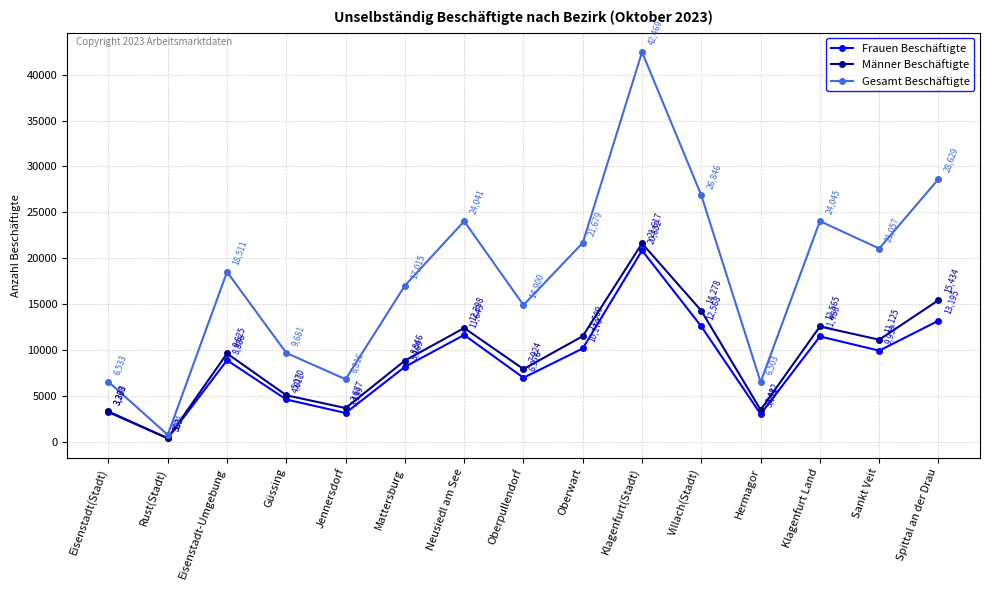

Is the value of Männer Beschäftigte at Oberwart greater than the value of Frauen Beschäftigte at Güssing?

Yes